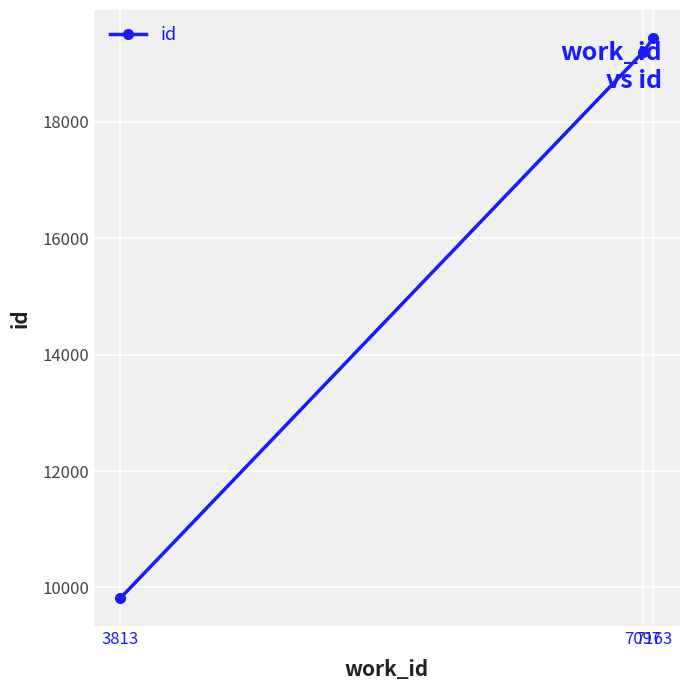

What is the sum of all values?

48454